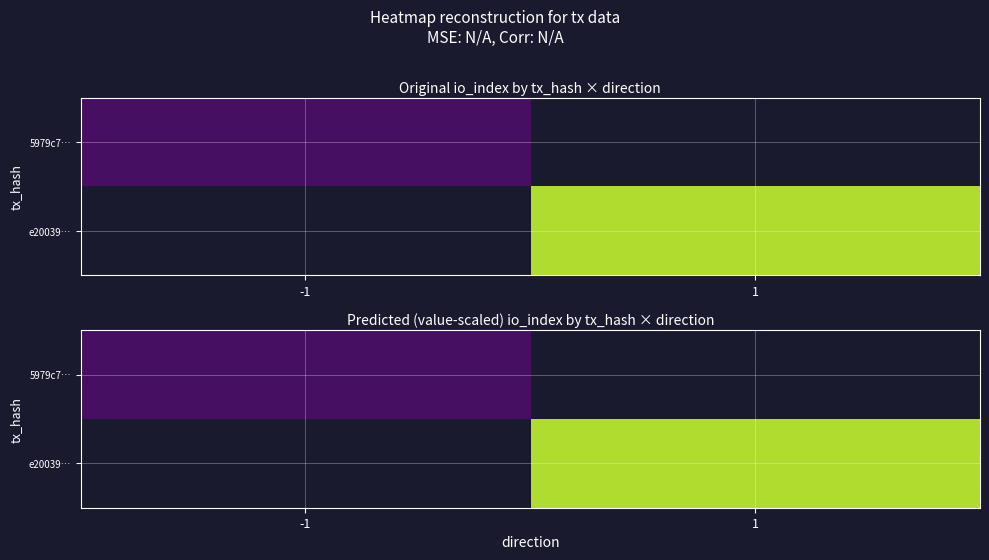

Rank the series at 1 from highest to lowest value.

5979c7…, e20039…